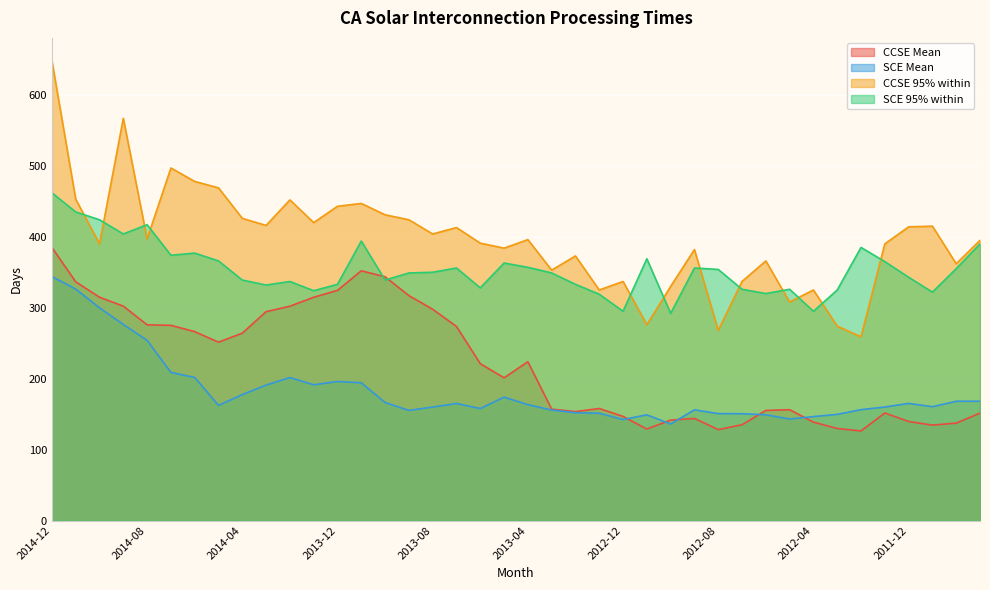

Is the value of CCSE Mean at 2013-02 greater than the value of SCE Mean at 2012-11?

Yes